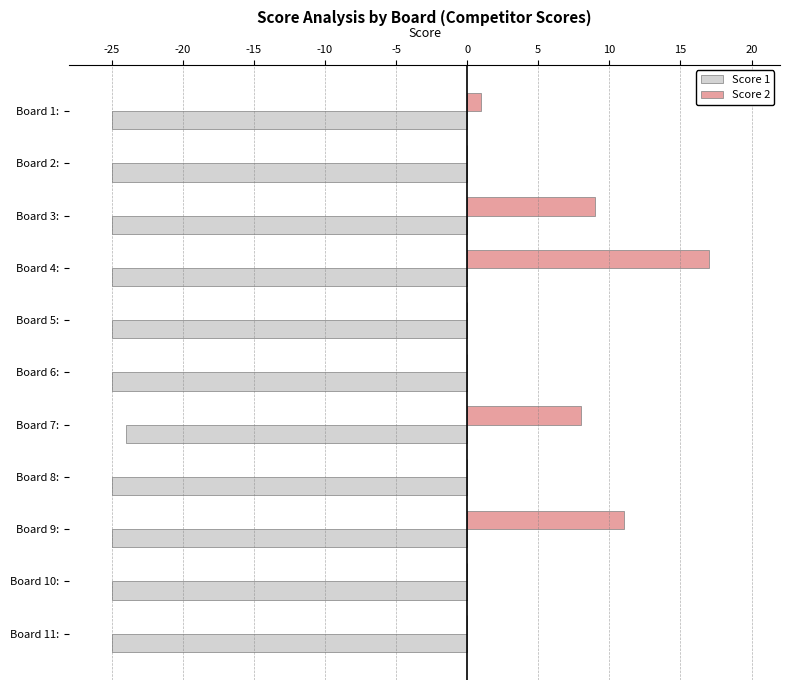

Which series has the largest range (max minus min)?

Score 2